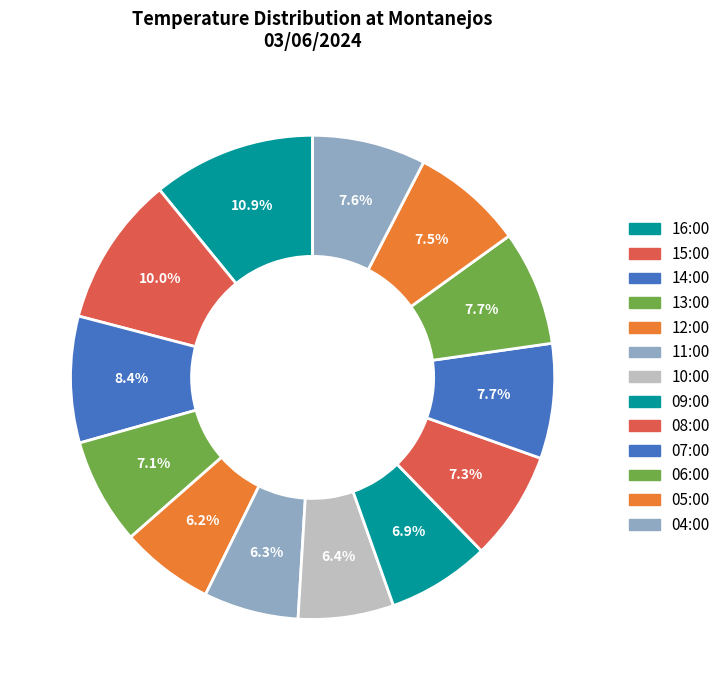

True or false: 06:00 accounts for 8% of the total.

True